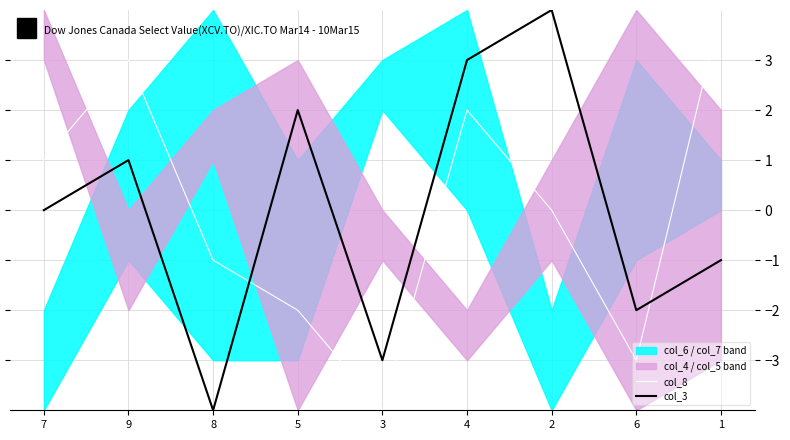

What is the label of the 9th point from the right?

7